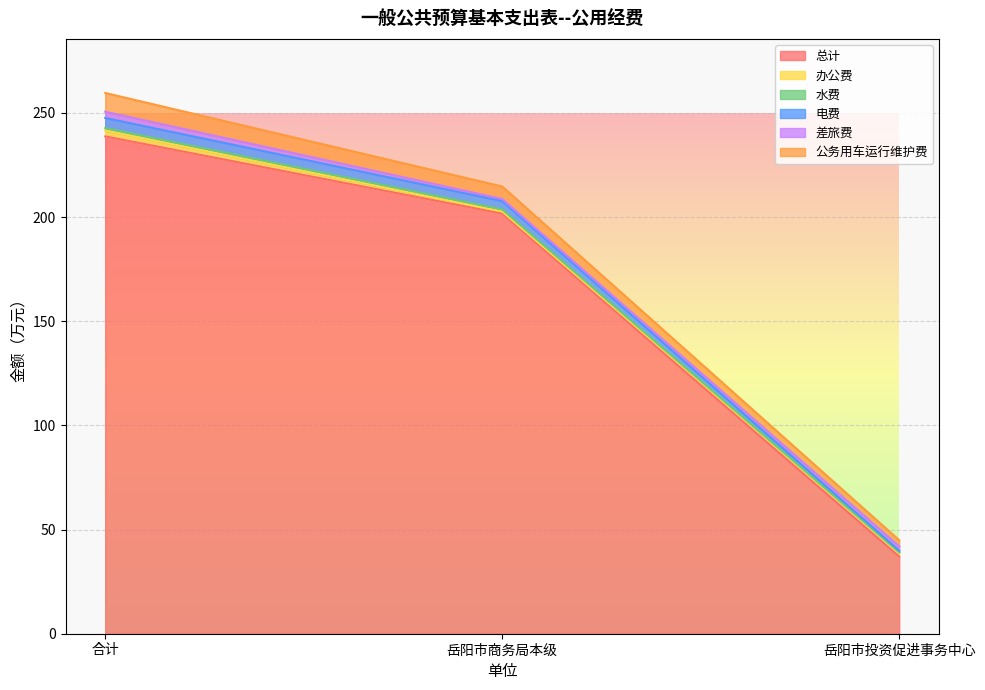

Rank the categories by 总计 value from highest to lowest.

合计, 岳阳市商务局本级, 岳阳市投资促进事务中心